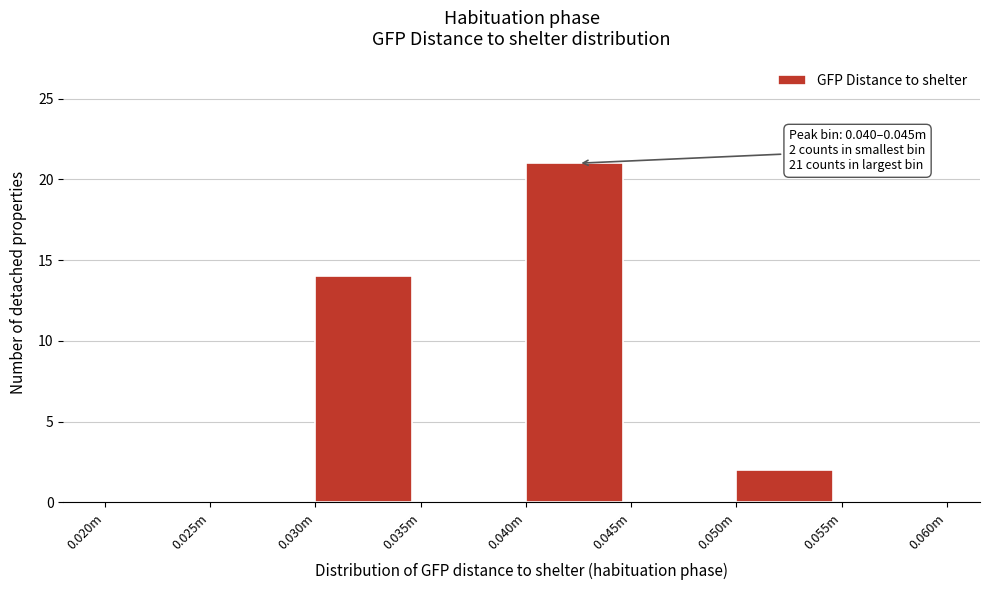

Reading left to right, transcribe all the data shown in this chart.

0.020m=0	0.025m=0	0.030m=14	0.035m=0	0.040m=21	0.045m=0	0.050m=2	0.055m=0